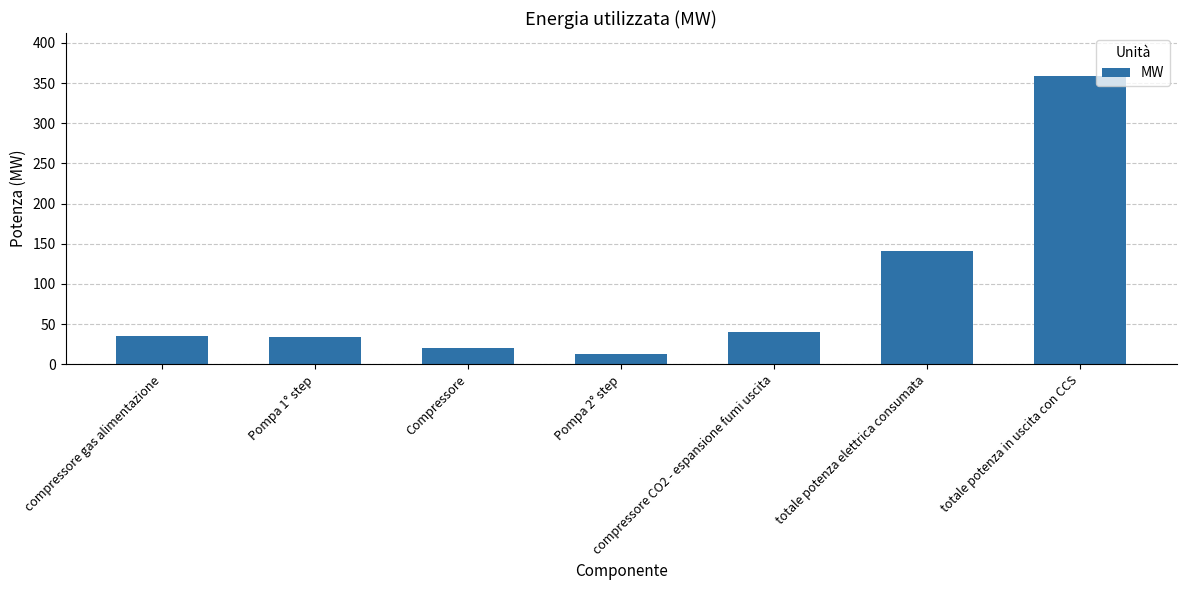

Reading left to right, what are all the values shown in this chart?

compressore gas alimentazione=35.6	Pompa 1° step=33.8	Compressore=19.8	Pompa 2° step=12.4	compressore CO2 - espansione fumi uscita=39.9	totale potenza elettrica consumata=141.5	totale potenza in uscita con CCS=358.5